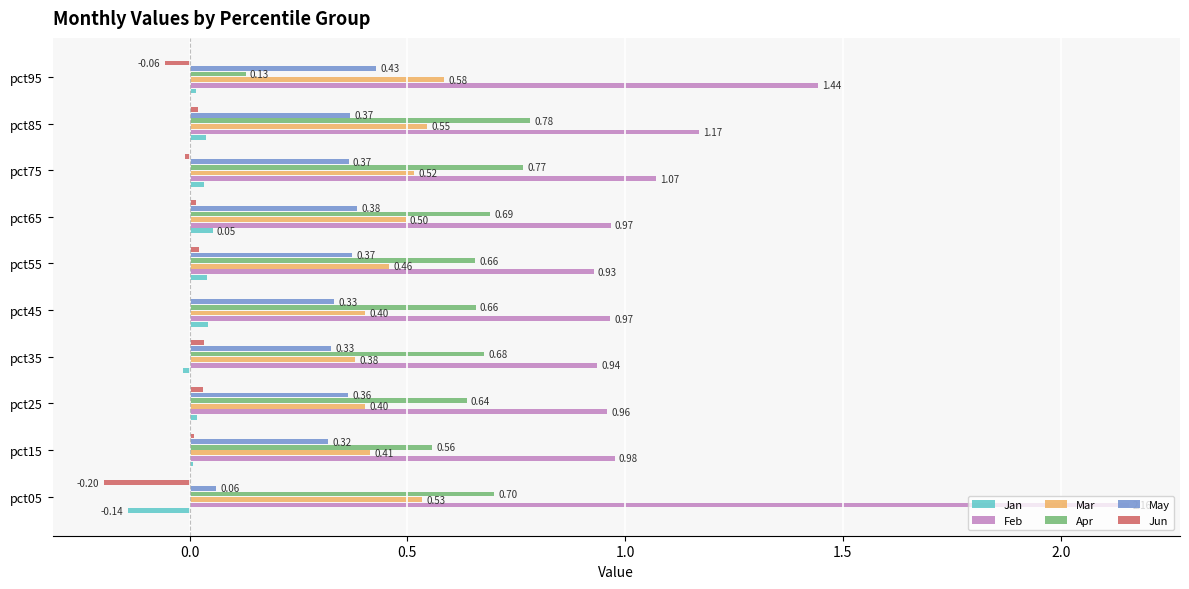

At which category is the sum across all series the highest?

pct05